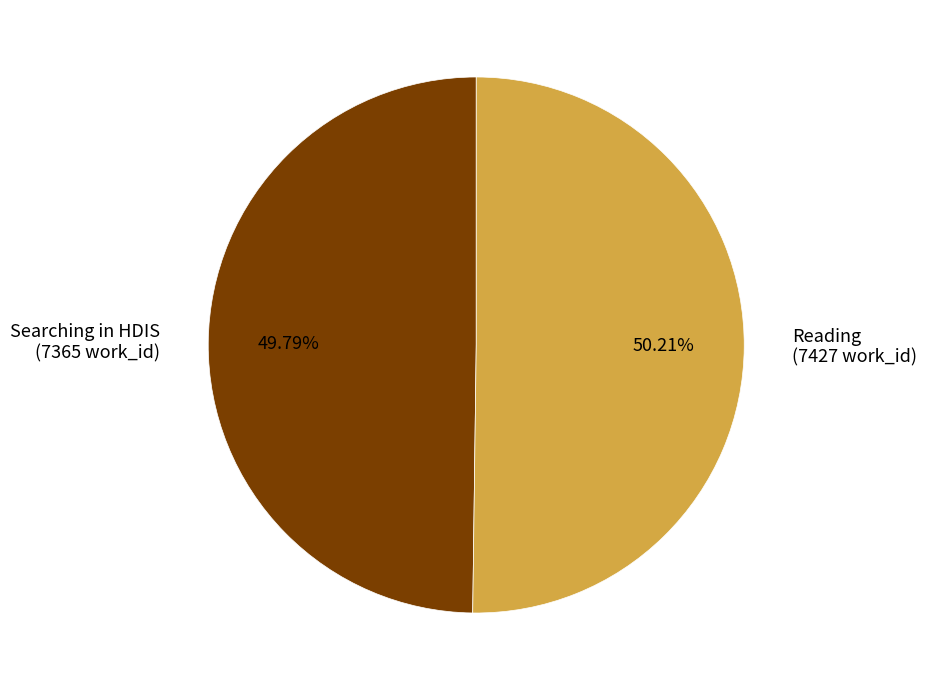

What is the ratio of the value at Searching in HDIS (7365 work_id) to the value at Reading (7427 work_id)?

1.0